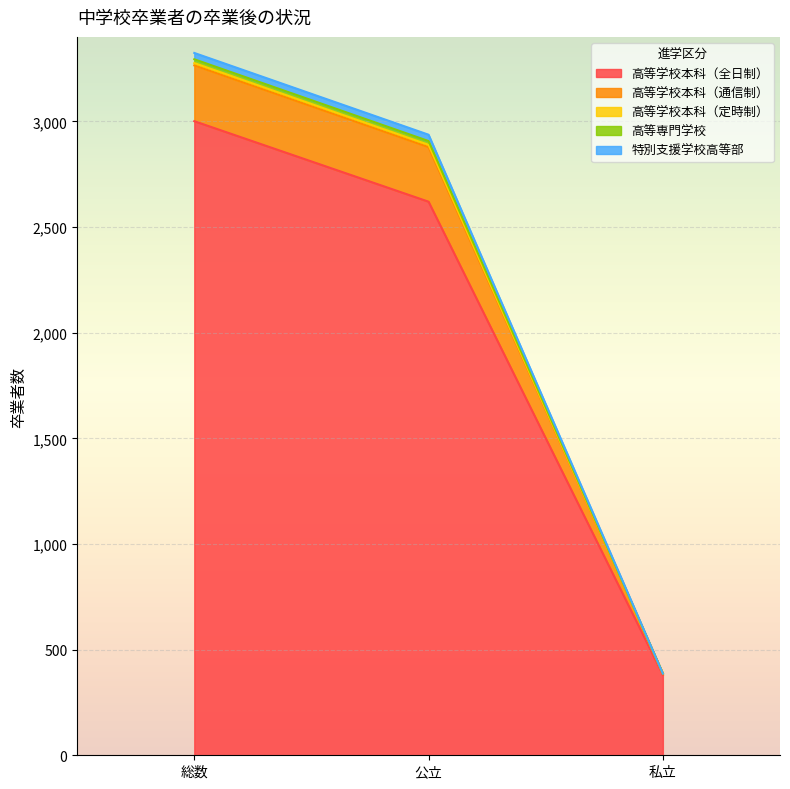

Does the chart display data point markers on the line(s)?

No